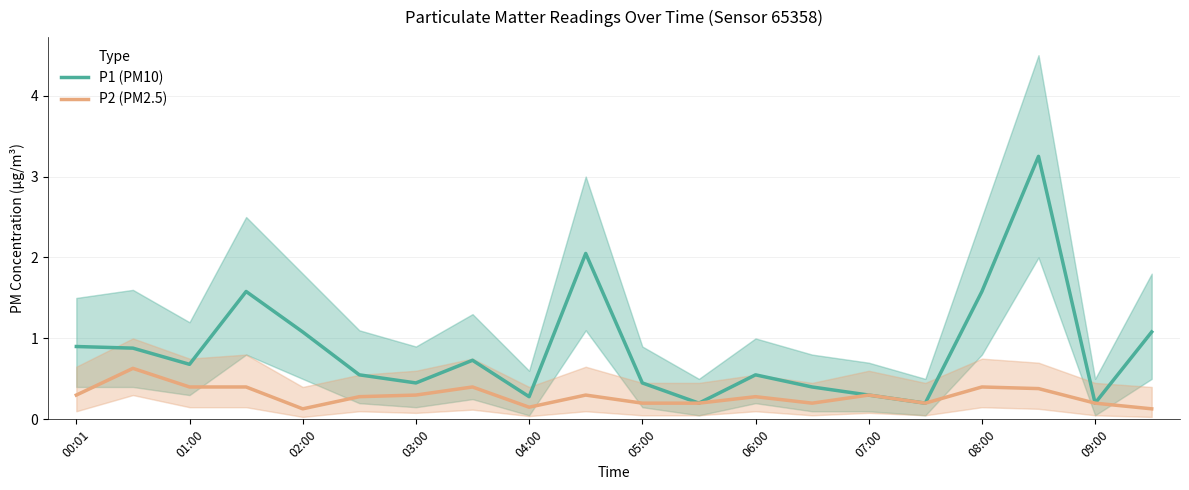

True or false: P1 (PM10) has more than 1 interior local peaks.

True